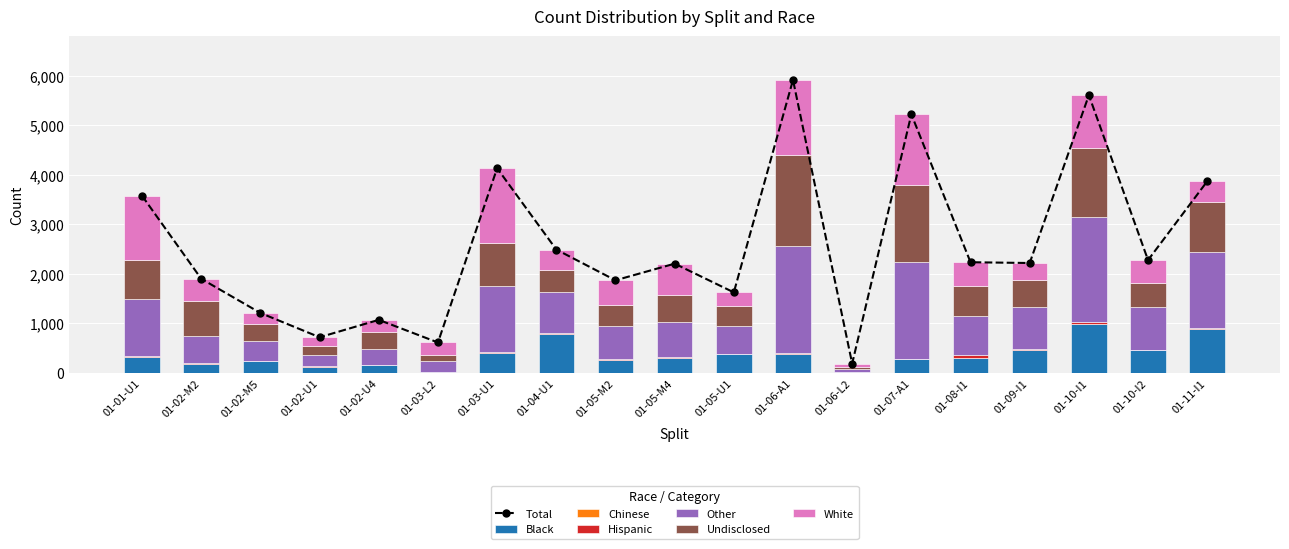

Is it true that Hispanic equals 1 at 01-02-M5?

True